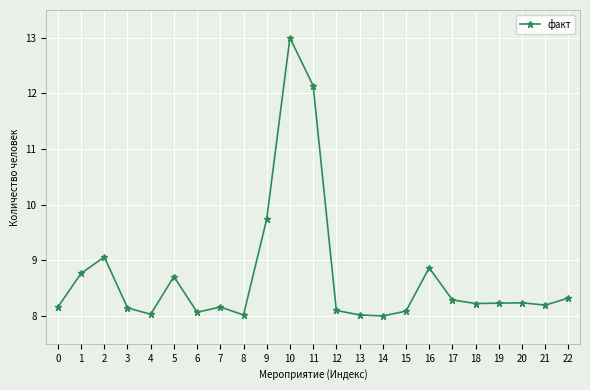

How many points are lower than both their immediate neighbors (excluding endpoints)?

6